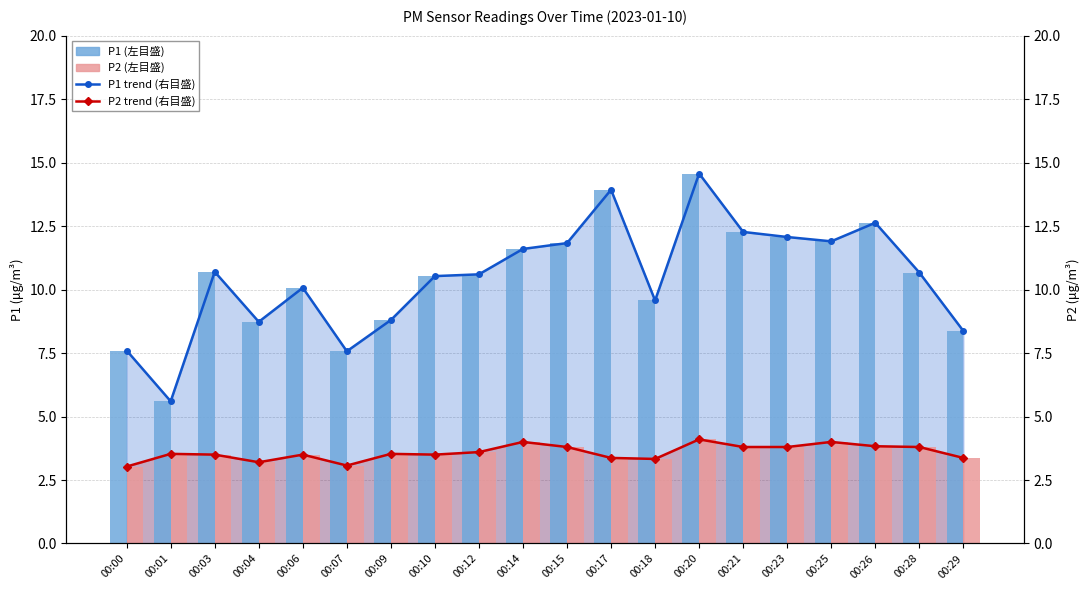

At 00:09, list the series in order from smallest to largest.

P2 (左目盛), P2 trend (右目盛), P1 (左目盛), P1 trend (右目盛)